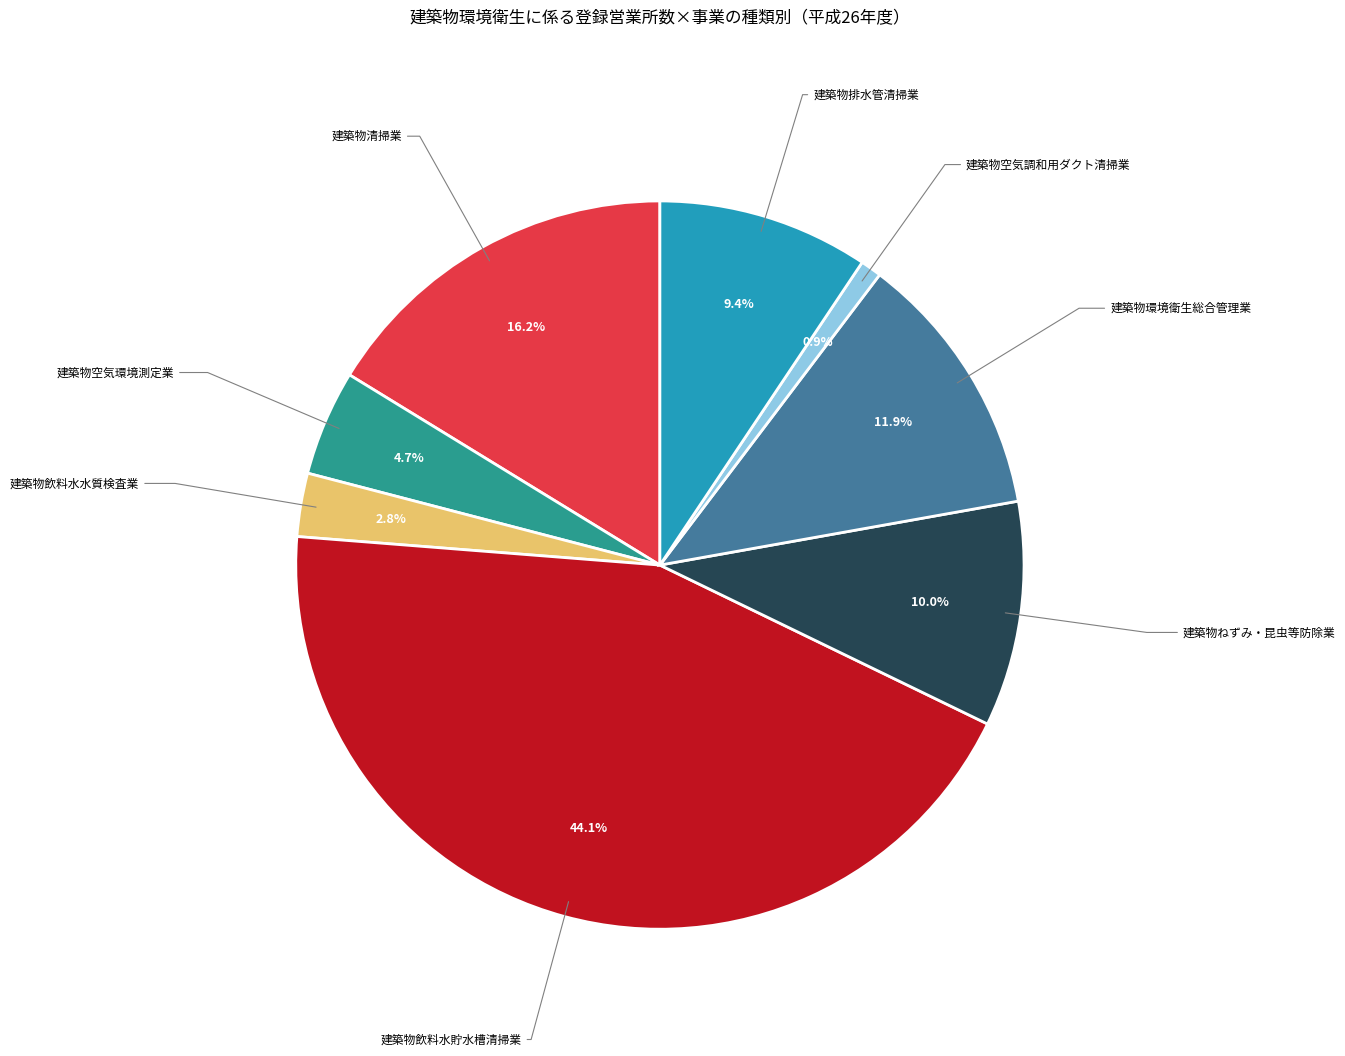

Is there any slice that represents more than half of the pie?

No